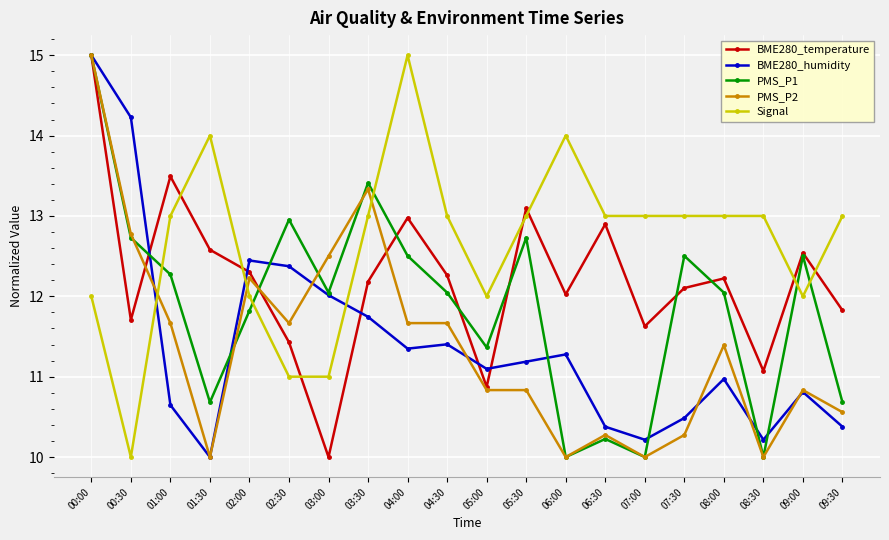

Reading right to left, what are all the values shown in this chart?

BME280_temperature: 11.8	12.5	11.1	12.2	12.1	11.6	12.9	12.0	13.1	10.9	12.3	13.0	12.2	10.0	11.4	12.3	12.6	13.5	11.7	15.0
BME280_humidity: 10.4	10.8	10.2	11.0	10.5	10.2	10.4	11.3	11.2	11.1	11.4	11.3	11.7	12.0	12.4	12.4	10.0	10.6	14.2	15.0
PMS_P1: 10.7	12.5	10.0	12.0	12.5	10.0	10.2	10.0	12.7	11.4	12.0	12.5	13.4	12.0	13.0	11.8	10.7	12.3	12.7	15.0
PMS_P2: 10.6	10.8	10.0	11.4	10.3	10.0	10.3	10.0	10.8	10.8	11.7	11.7	13.3	12.5	11.7	12.2	10.0	11.7	12.8	15.0
Signal: 13.0	12.0	13.0	13.0	13.0	13.0	13.0	14.0	13.0	12.0	13.0	15.0	13.0	11.0	11.0	12.0	14.0	13.0	10.0	12.0